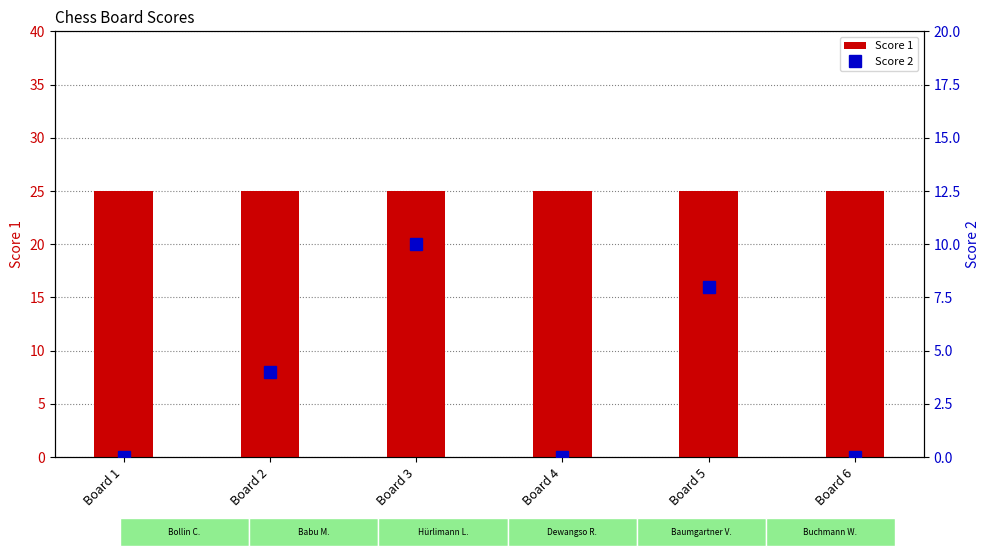

At how many categories does at least one series exceed 22?

6